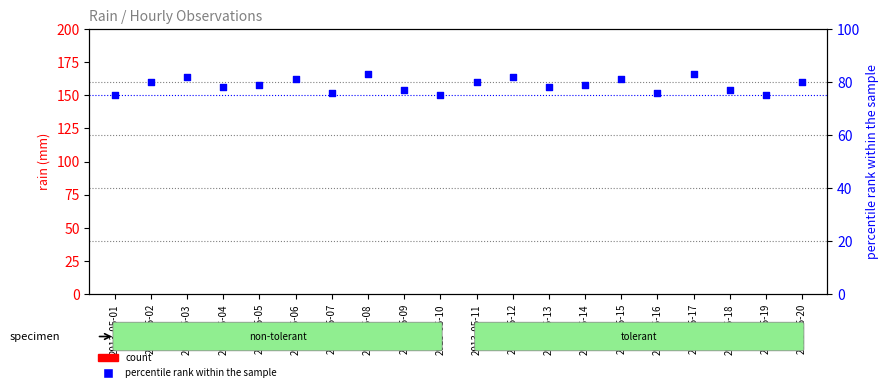

Which series contains the highest Y value?

percentile rank within the sample